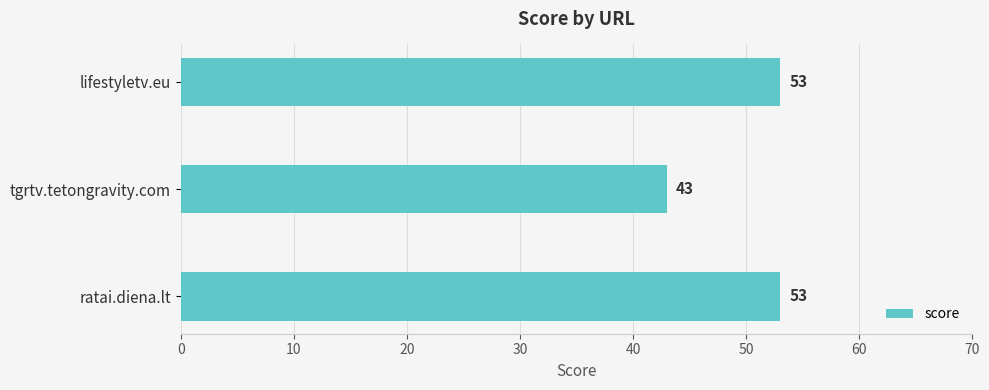

The chart shows a value of 53 at ratai.diena.lt. True or false?

True